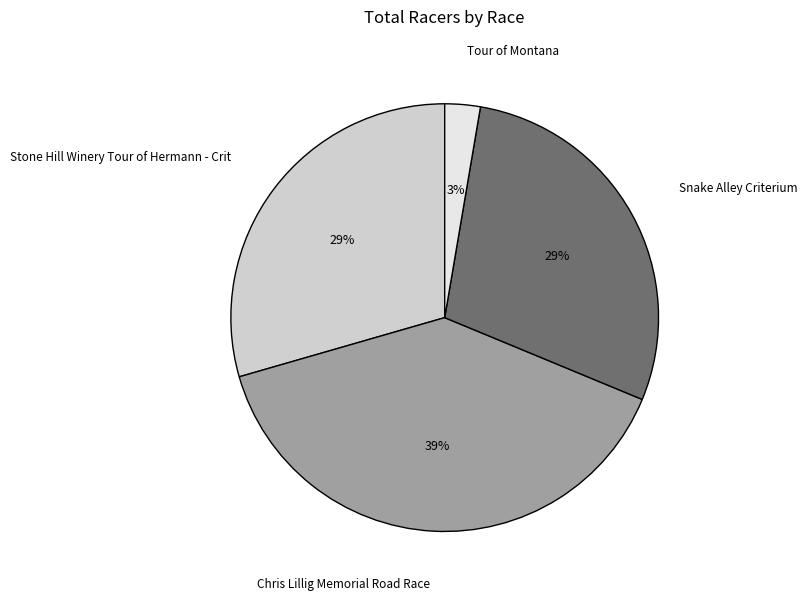

Which category has the smallest portion of the pie?

Tour of Montana